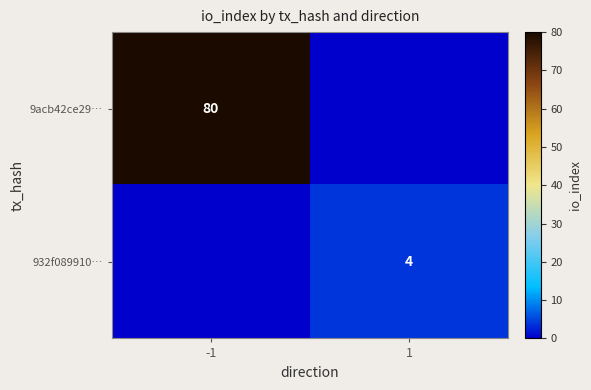

Count the number of data series in this chart.

2